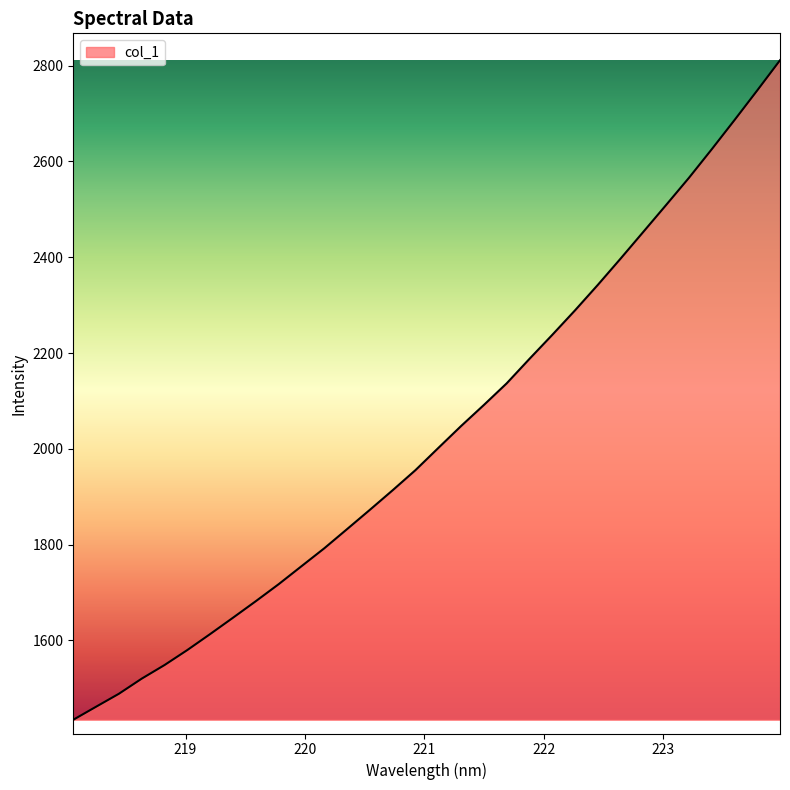

What is the difference between the maximum and minimum values?

1376.7